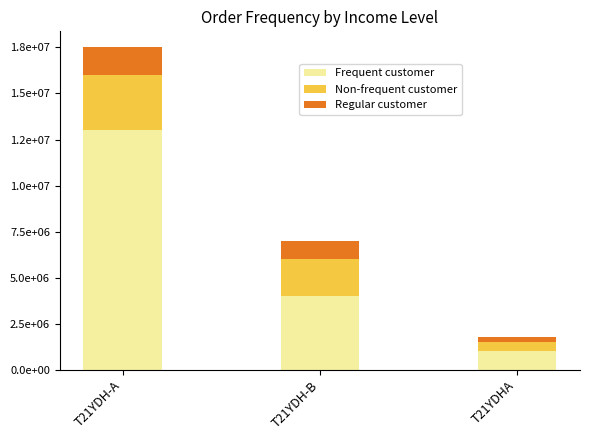

Does the chart contain stacked bars?

Yes